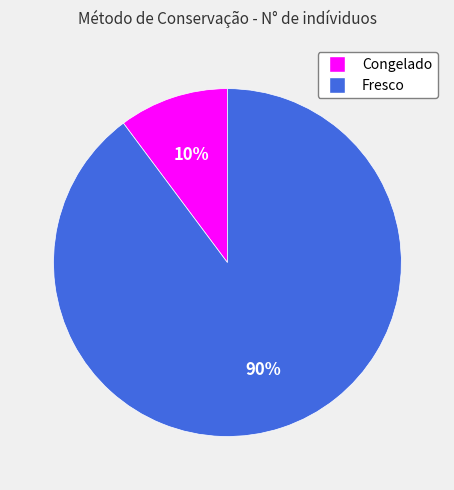

Rank the categories by value from highest to lowest.

Fresco, Congelado